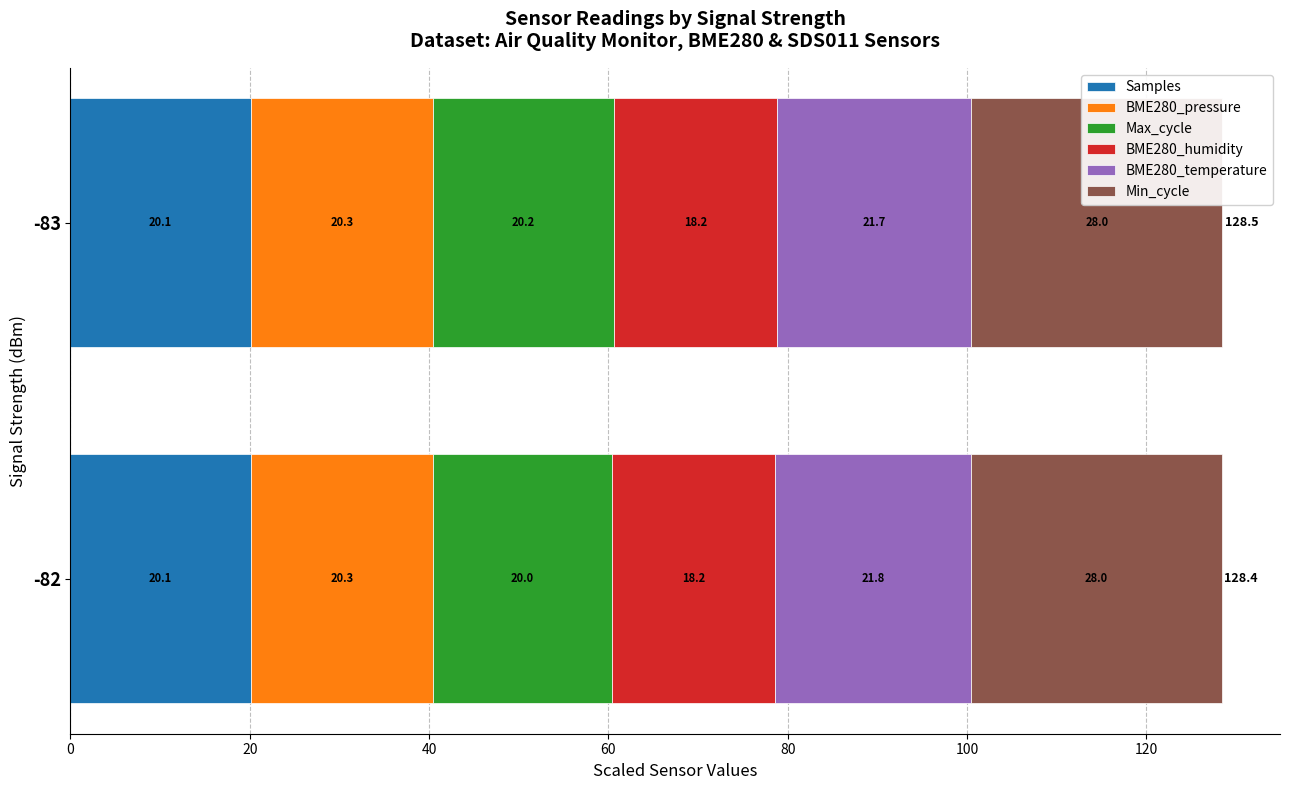

The value of Samples at -83 is 20.1. True or false?

True